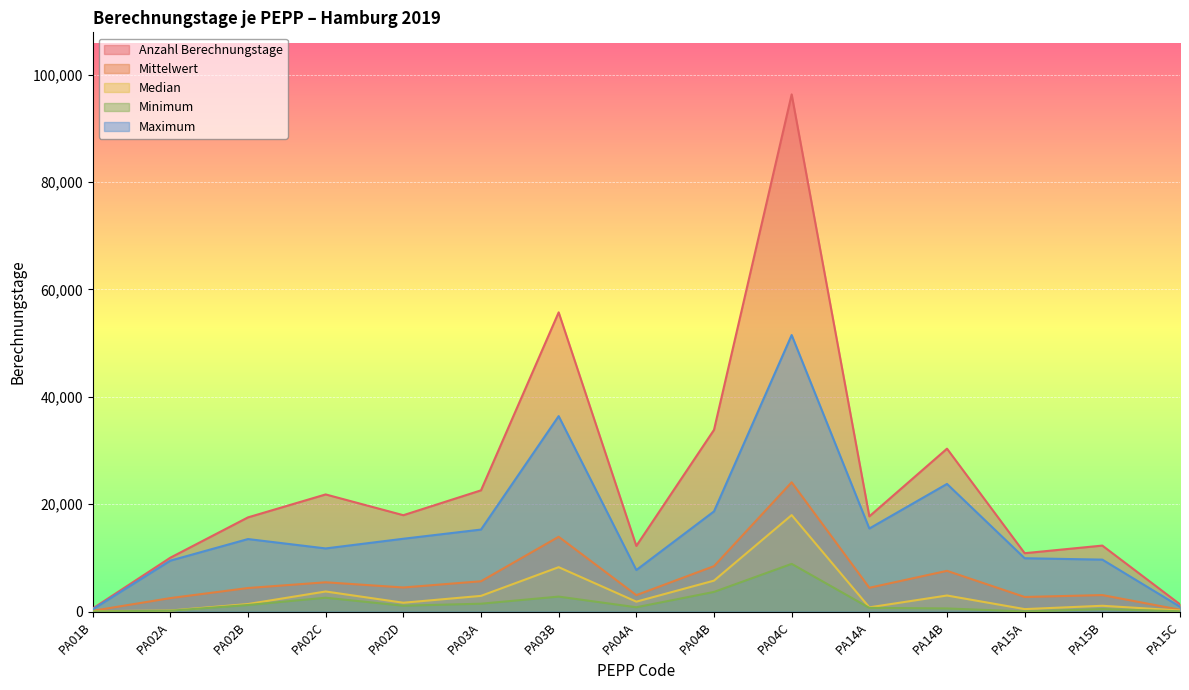

What is the value of the Minimum point at the 8th from the left?

802.0